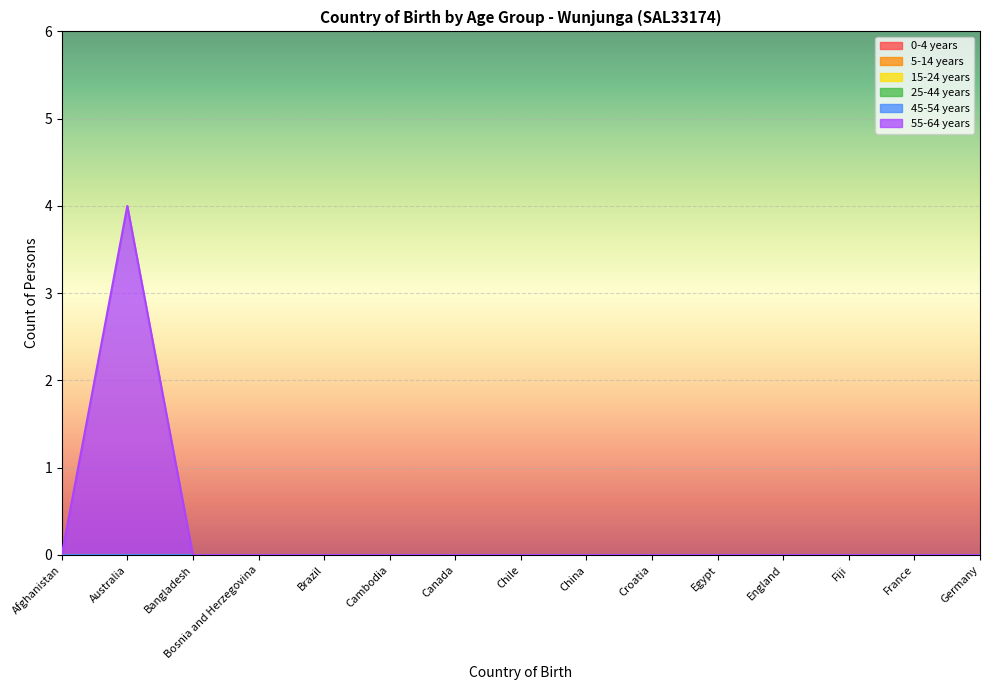

At Germany, list the series in order from largest to smallest.

0-4 years, 5-14 years, 15-24 years, 25-44 years, 45-54 years, 55-64 years